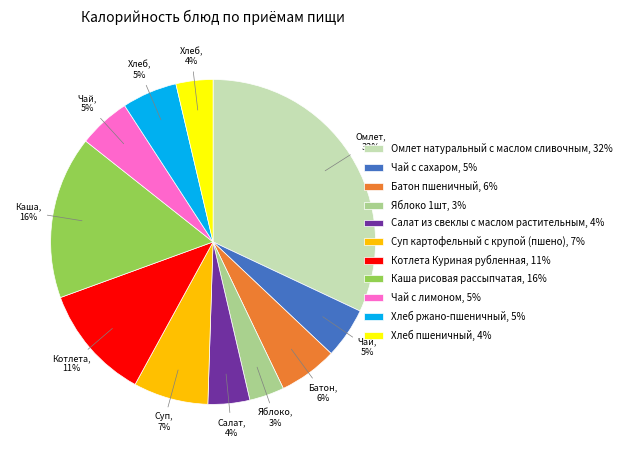

Count the number of slices in the pie.

11